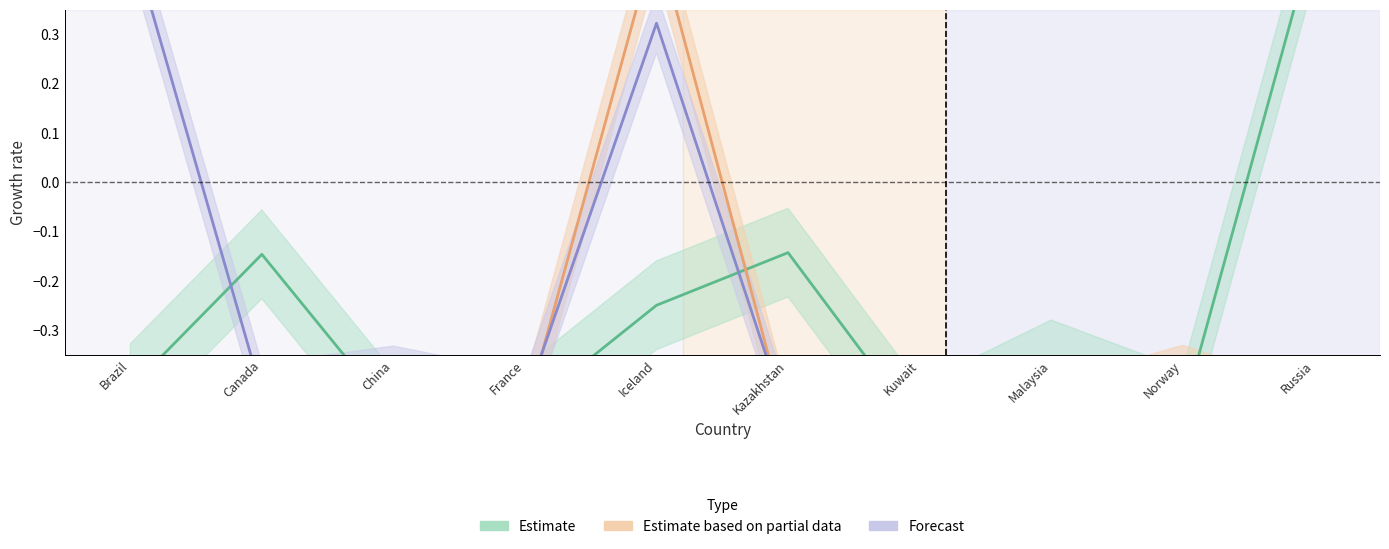

Which series ends up on top after the final intersection of Forecast and Estimate?

Estimate